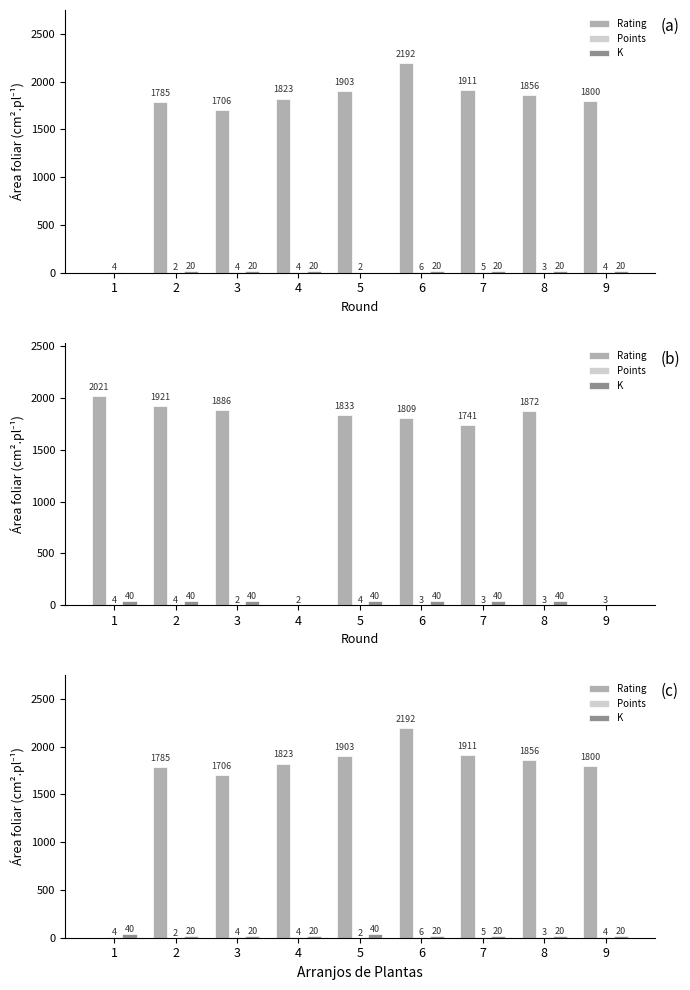

At which label is Points closest to 3?

8